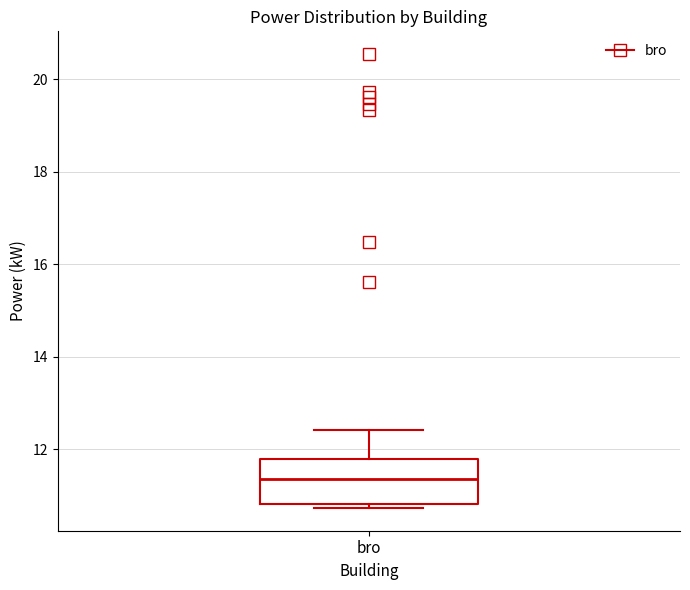

Transcribe this box plot: give where the median line is, the range the box spans, and where the two whiskers end, as read against the y-axis. The values are not printed on the chart, so give them approximately, as read against the axis.

median 11.4, box 10.8 to 11.8, whiskers 10.8 (just below the box's lower edge) to 12.4